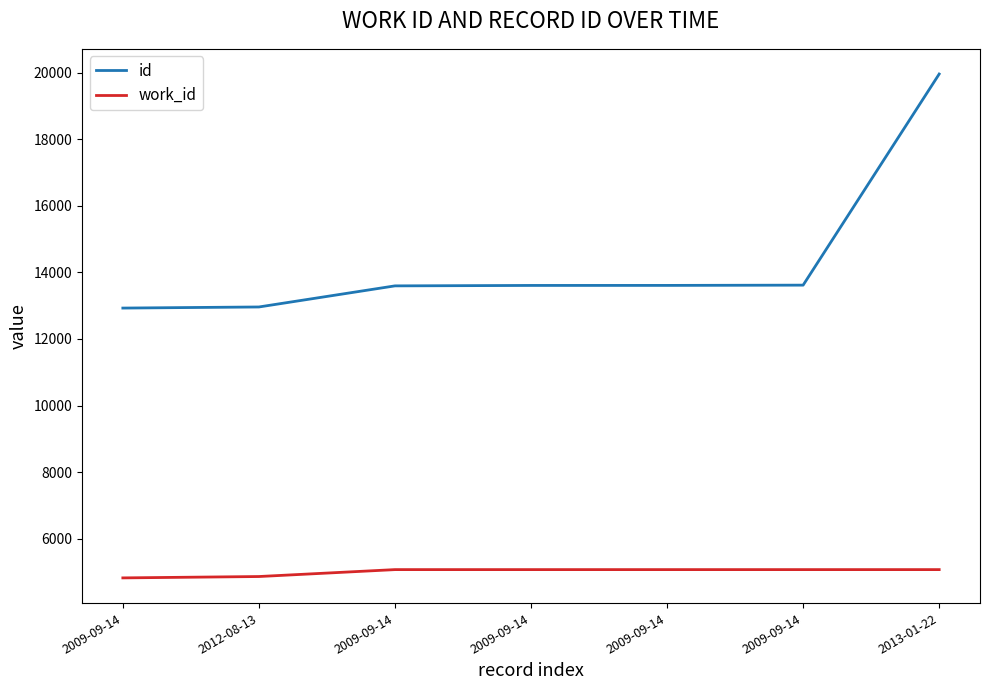

At 2009-09-14, list the series in order from largest to smallest.

id, work_id